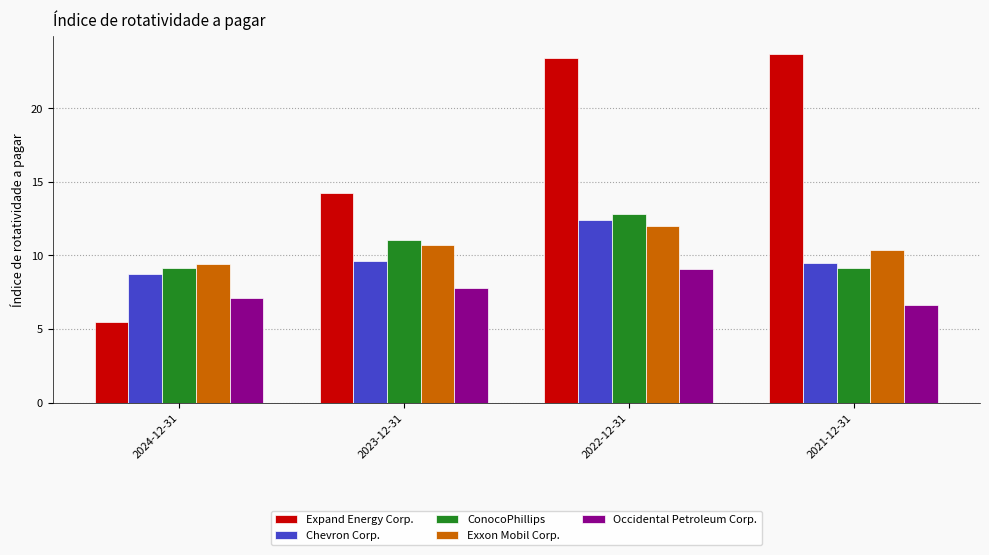

Read the Occidental Petroleum Corp. value at 2021-12-31.

6.7